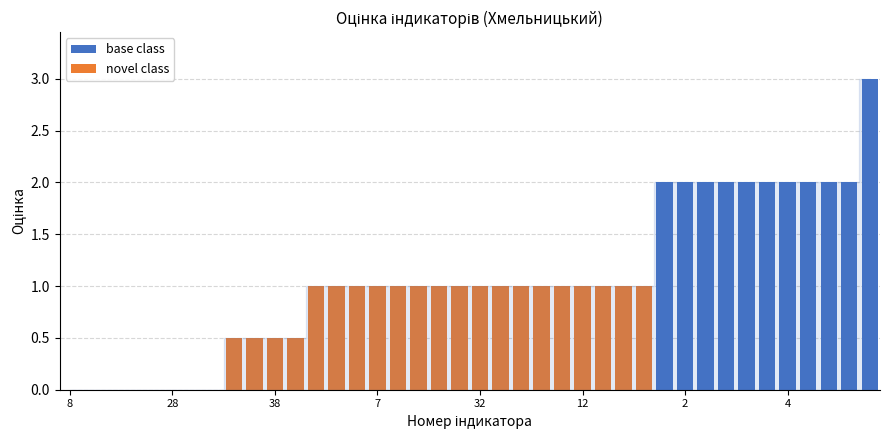

Are the bars grouped side by side (vs. stacked)?

No